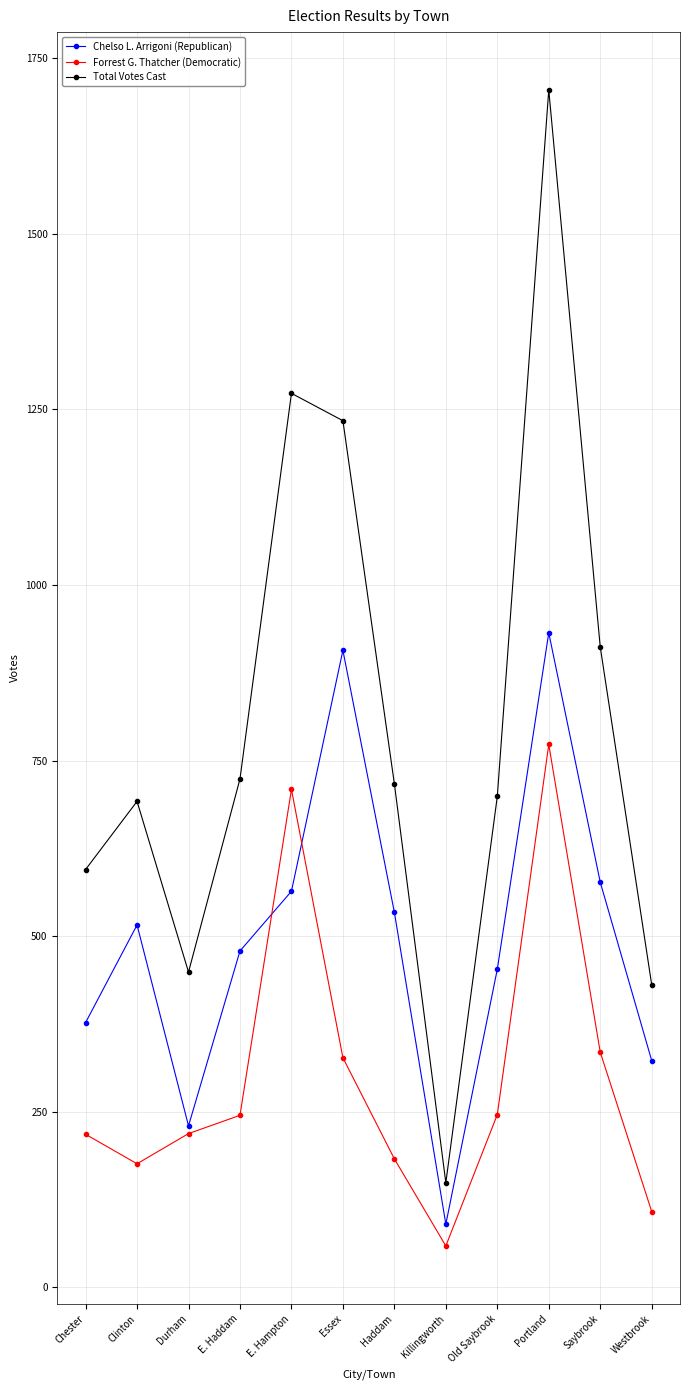

Which series changed the most between Durham and Killingworth?

Total Votes Cast